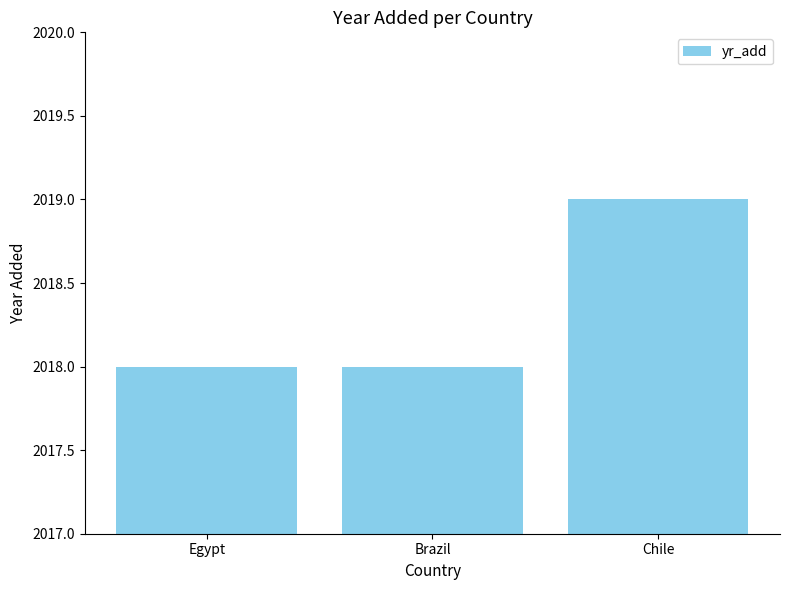

What is the value of the 1st bar from the left?

2018